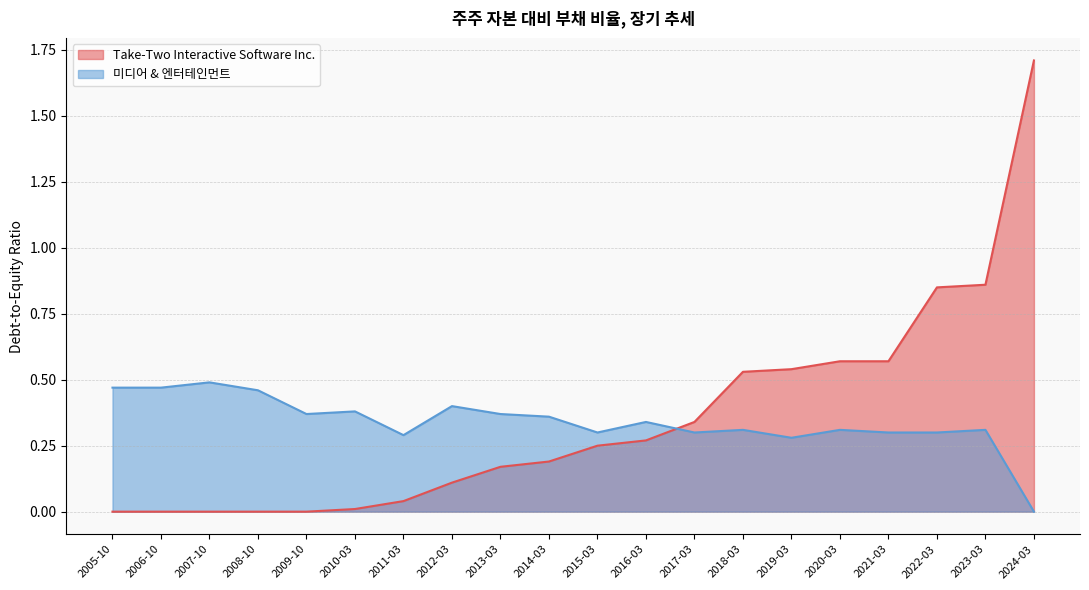

In 미디어 & 엔터테인먼트, how many points are higher than both neighbors (excluding endpoints)?

7